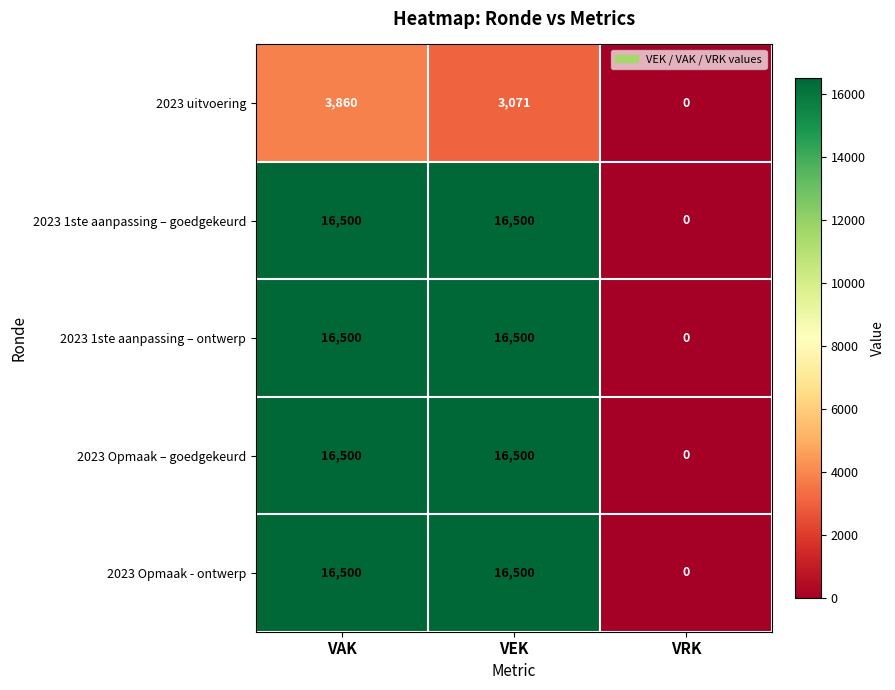

Read the 2023 uitvoering value at VAK, to the nearest 100.

3900